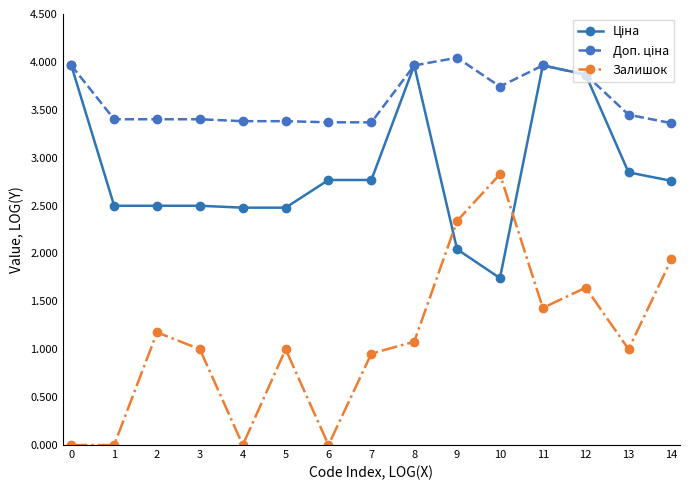

The value of Залишок at 0 is 0.0. True or false?

True